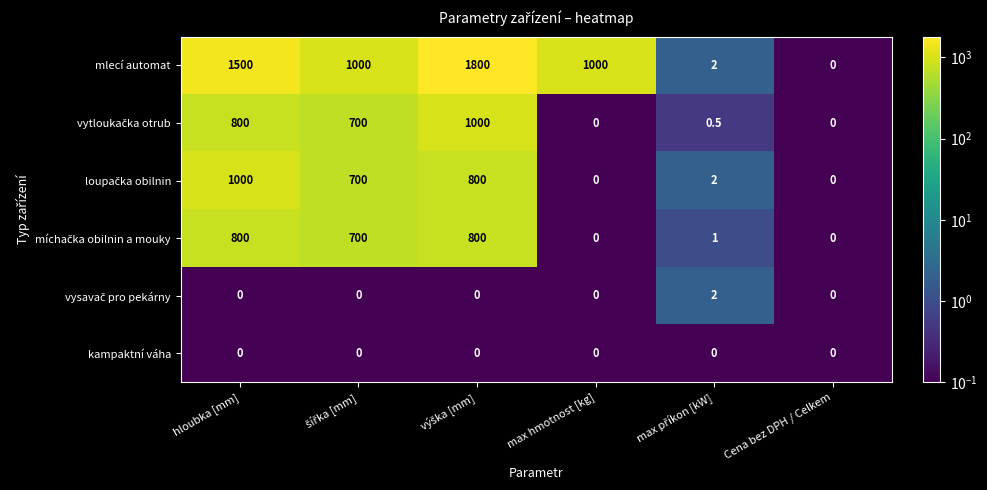

What is the maximum value shown in the chart?

1800.0